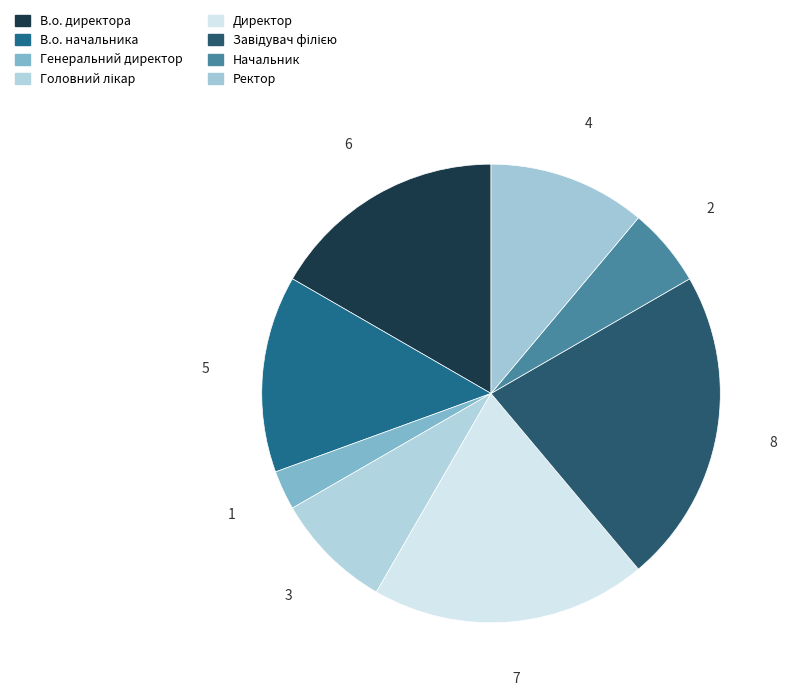

How many segments does this pie chart have?

8